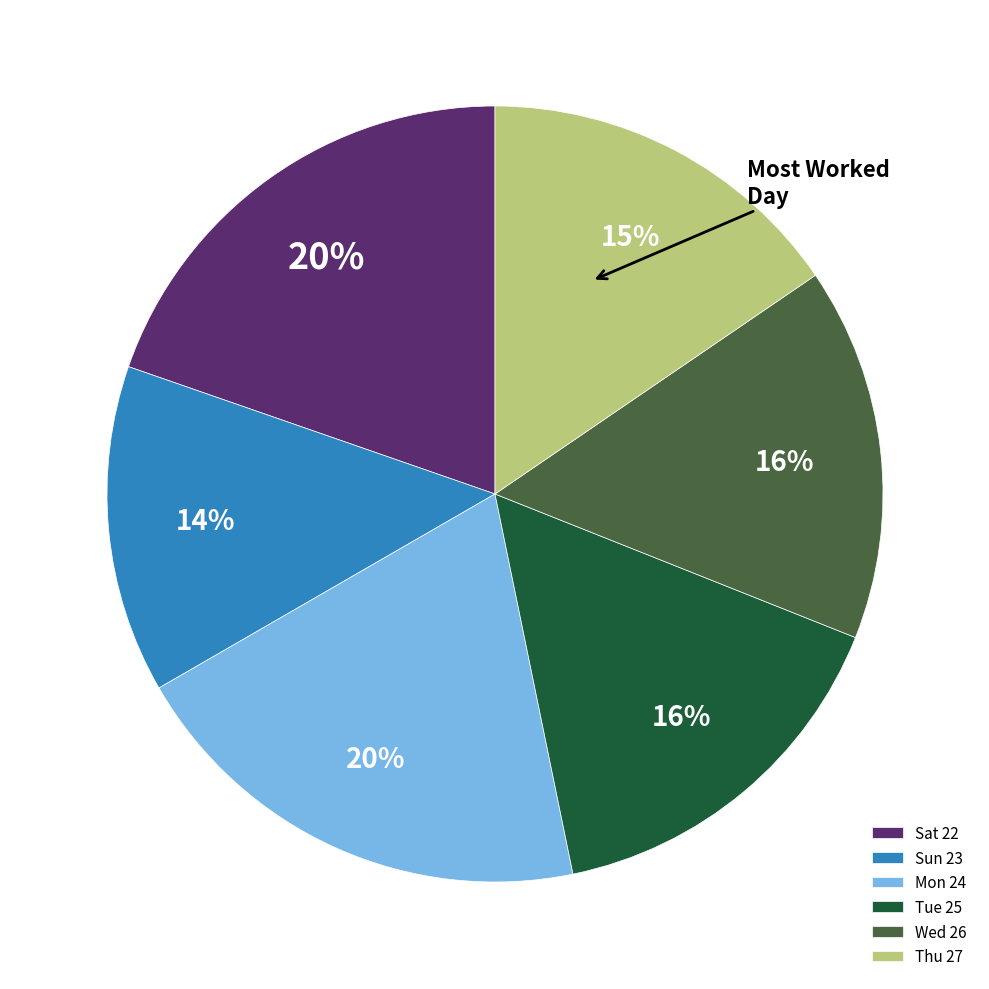

To the nearest percent, what is the combined percentage of Mon 24 and Thu 27?

35%